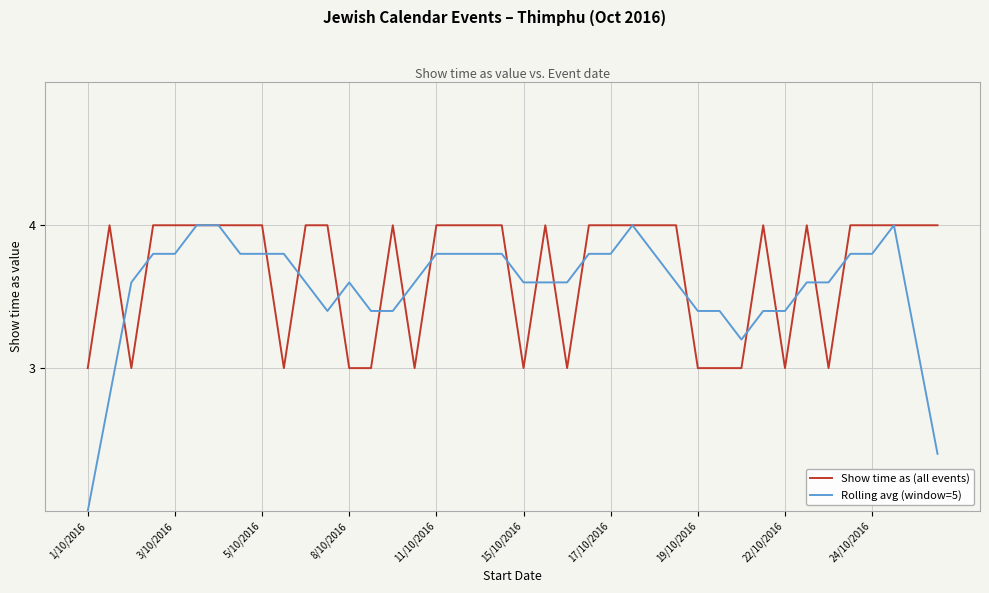

Which series has the largest total across all categories?

Show time as (all events)